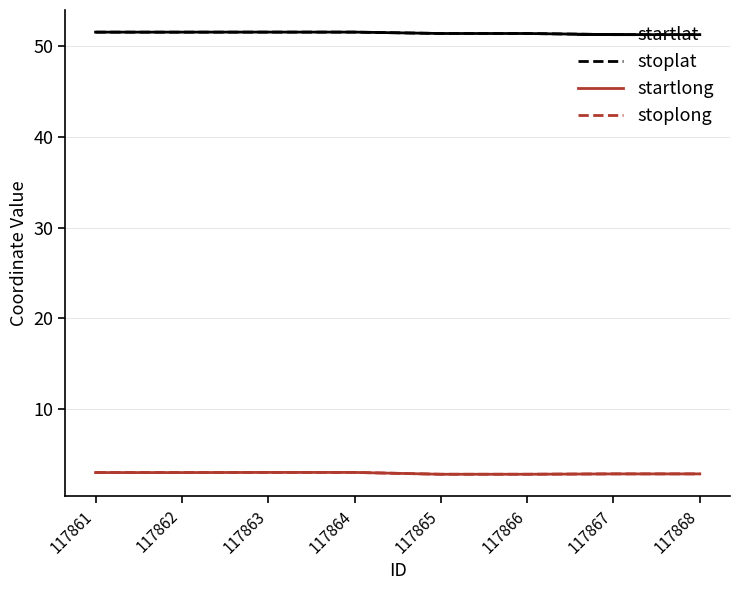

What is the total value across all series at 117867?

108.3